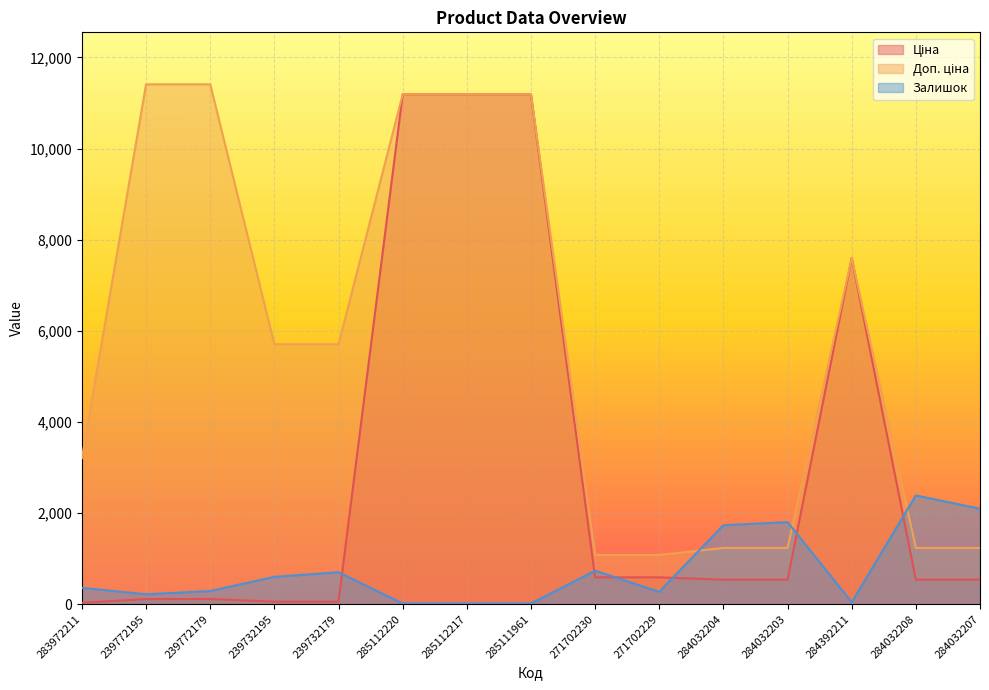

The value of Ціна at 271702229 is 192.6. True or false?

False